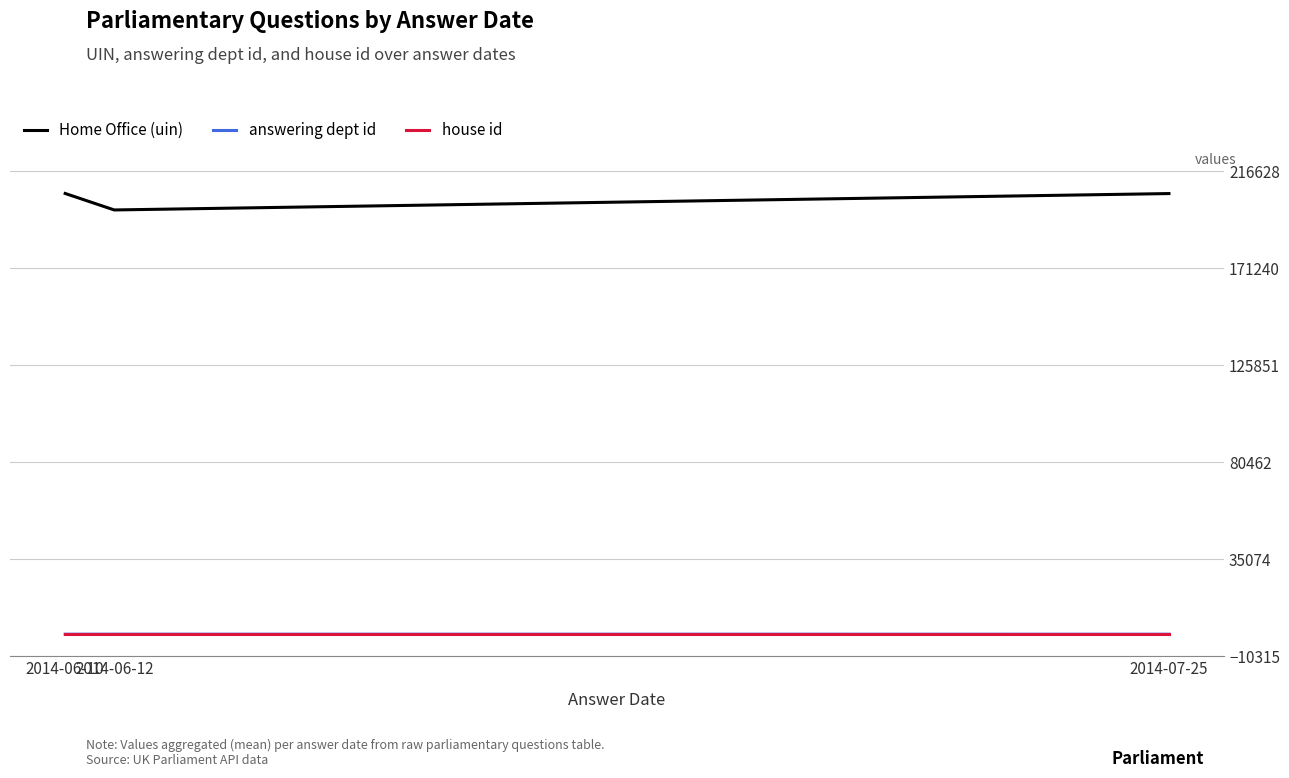

Which series has the largest total across all categories?

Home Office (uin)